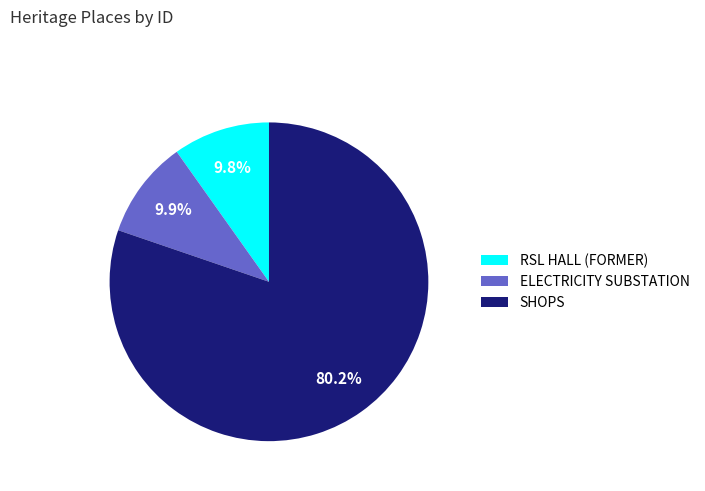

What percentage do ELECTRICITY SUBSTATION and SHOPS together represent?

90.2%